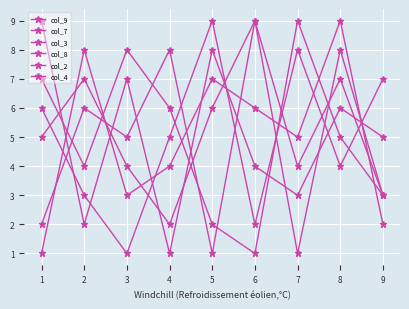

Count the number of data series in this chart.

6